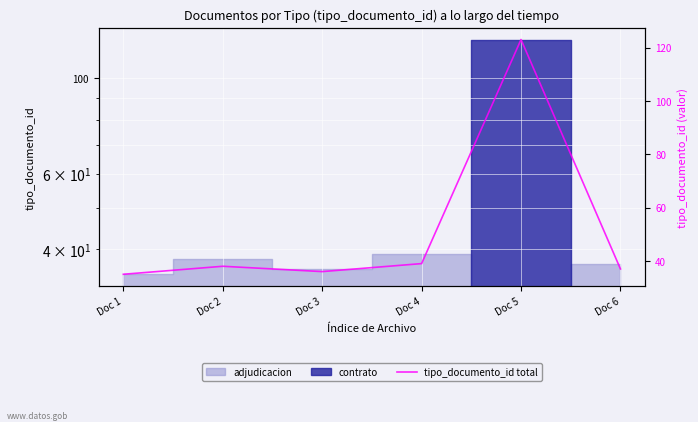

Reading left to right, transcribe all the data shown in this chart.

Doc 1=35	Doc 2=38	Doc 3=36	Doc 4=39	Doc 5=123	Doc 6=37